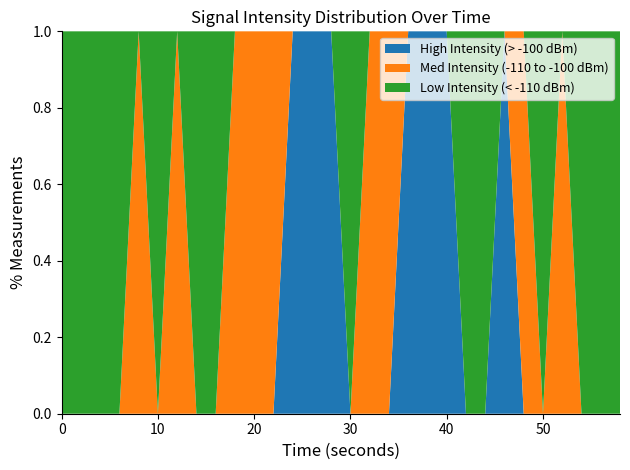

Reading left to right, extract all data points from this chart.

High Intensity (> -100 dBm): 0=0	2=0	4=0	6=0	8=0	10=0	12=0	14=0	16=0	18=0	20=0	22=0	24=1	26=1	28=1	30=0	32=0	34=0	36=1	38=1	40=1	42=0	44=0	46=1	48=0	50=0	52=0	54=0	56=0	58=0
Med Intensity (-110 to -100 dBm): 0=0	2=0	4=0	6=0	8=1	10=0	12=1	14=0	16=0	18=1	20=1	22=1	24=0	26=0	28=0	30=0	32=1	34=1	36=0	38=0	40=0	42=0	44=0	46=0	48=1	50=0	52=1	54=0	56=0	58=0
Low Intensity (< -110 dBm): 0=1	2=1	4=1	6=1	8=0	10=1	12=0	14=1	16=1	18=0	20=0	22=0	24=0	26=0	28=0	30=1	32=0	34=0	36=0	38=0	40=0	42=1	44=1	46=0	48=0	50=1	52=0	54=1	56=1	58=1